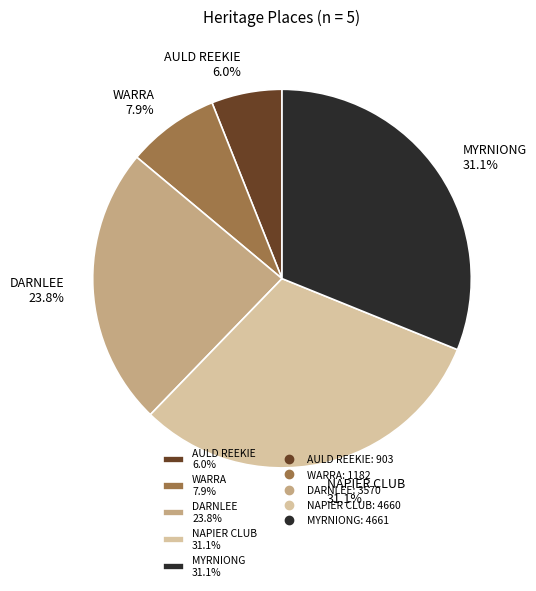

To the nearest percent, what portion does MYRNIONG represent?

31%